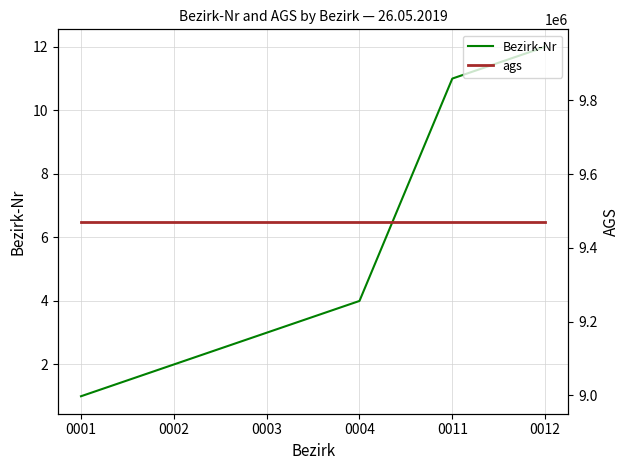

List the series in order of their overall mean, highest first.

ags, Bezirk-Nr